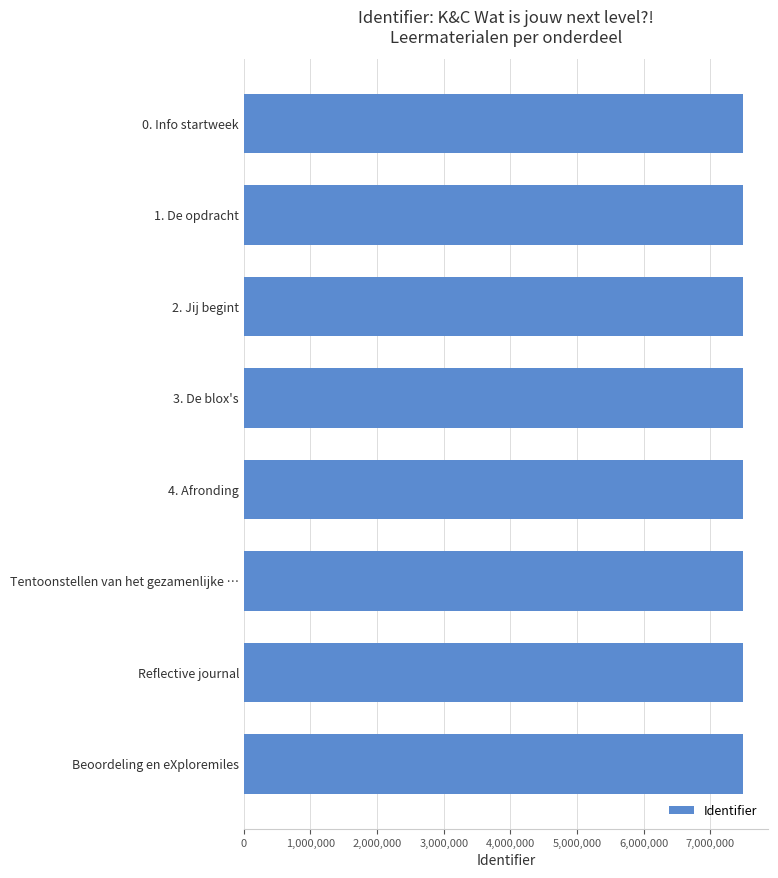

What is the smallest value displayed?

7497091